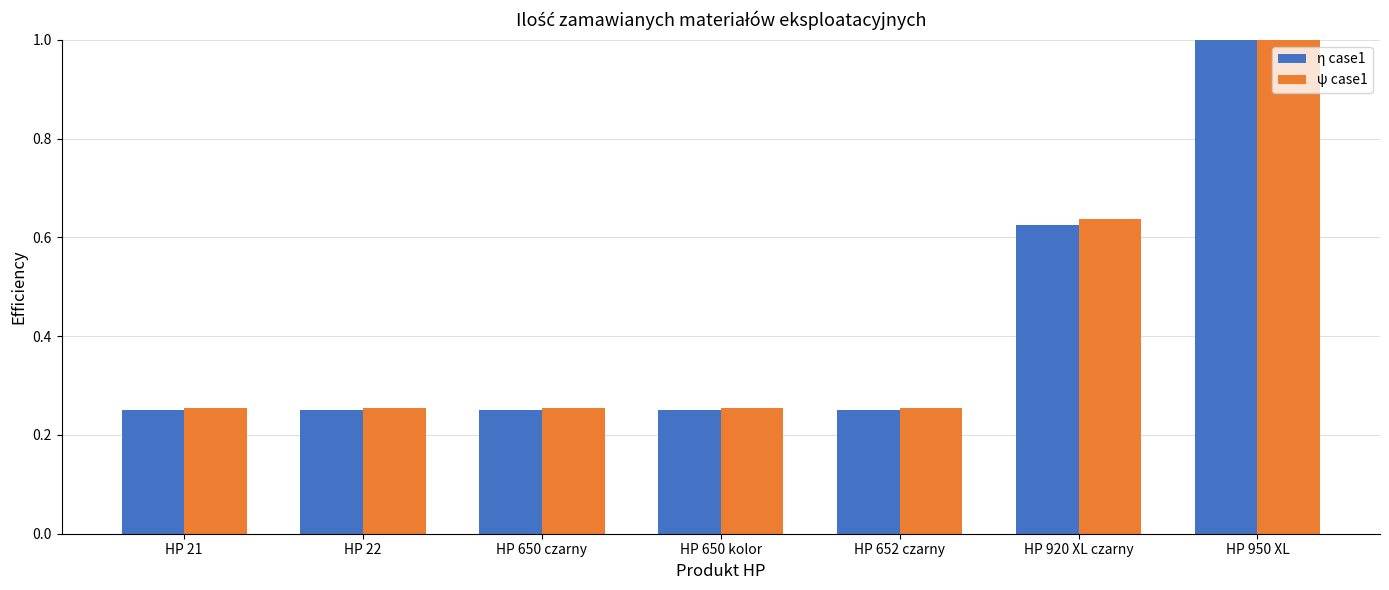

What is the minimum value for η case1?

0.2